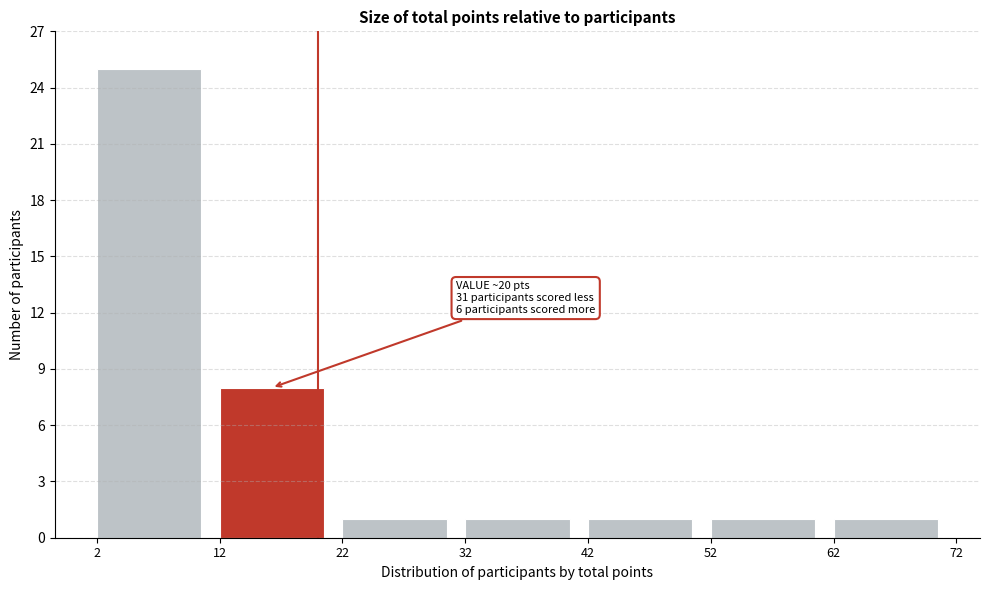

Over which range of the x-axis is the bar tallest?

2 to 12